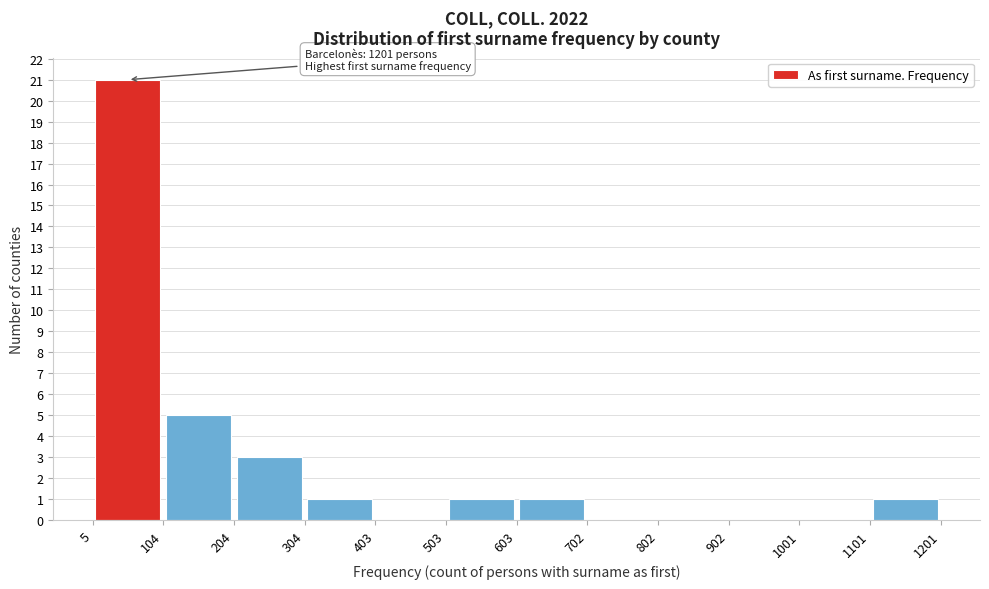

Which range on the x-axis has the tallest bar?

5 to 104